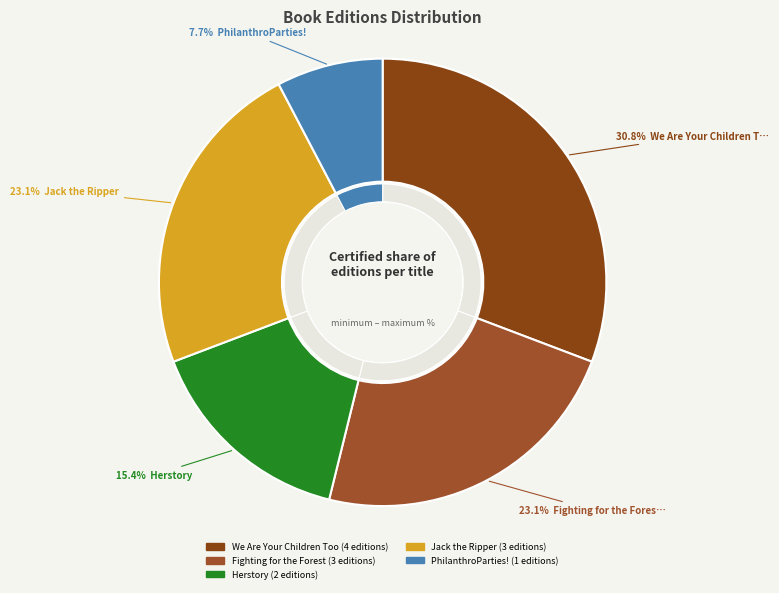

Approximately how many times larger is the value at Fighting for the Forest compared to Jack the Ripper?

1.0